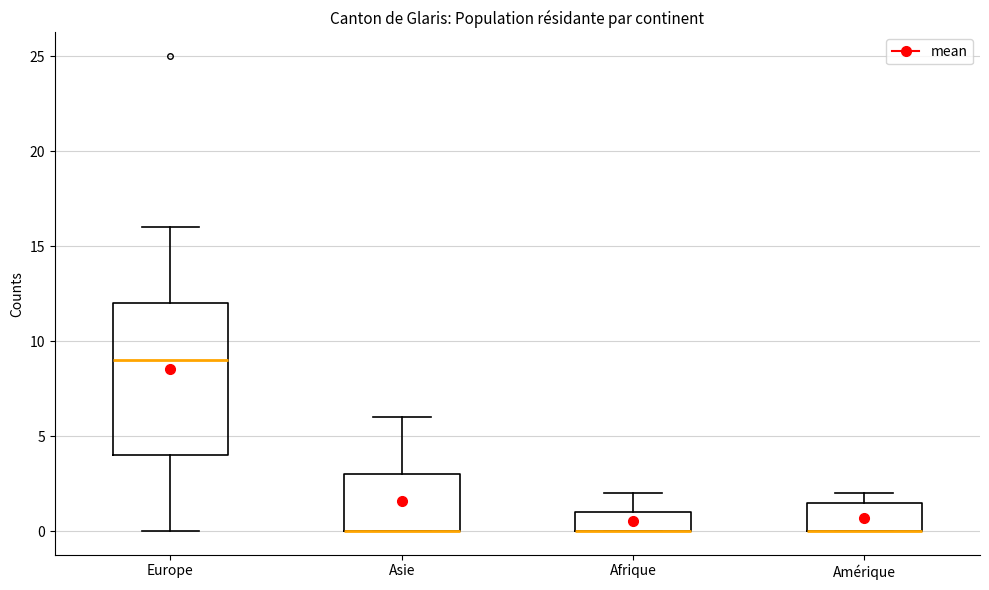

Reading left to right, read every box against the y-axis: the position of its median line, the range the box covers, and the ends of its whiskers. The values are not printed on the chart, so give them approximately, as read against the axis.

Europe: median 9.0, box 4.0 to 12.0, whiskers 0.0 to 16.0
Asie: median 0.0 (drawn on the box's lower edge), box 0.0 to 3.0, whiskers 0.0 to 6.0
Afrique: median 0.0 (drawn on the box's lower edge), box 0.0 to 1.0, whiskers 0.0 to 2.0
Amérique: median 0.0 (drawn on the box's lower edge), box 0.0 to 1.5, whiskers 0.0 to 2.0